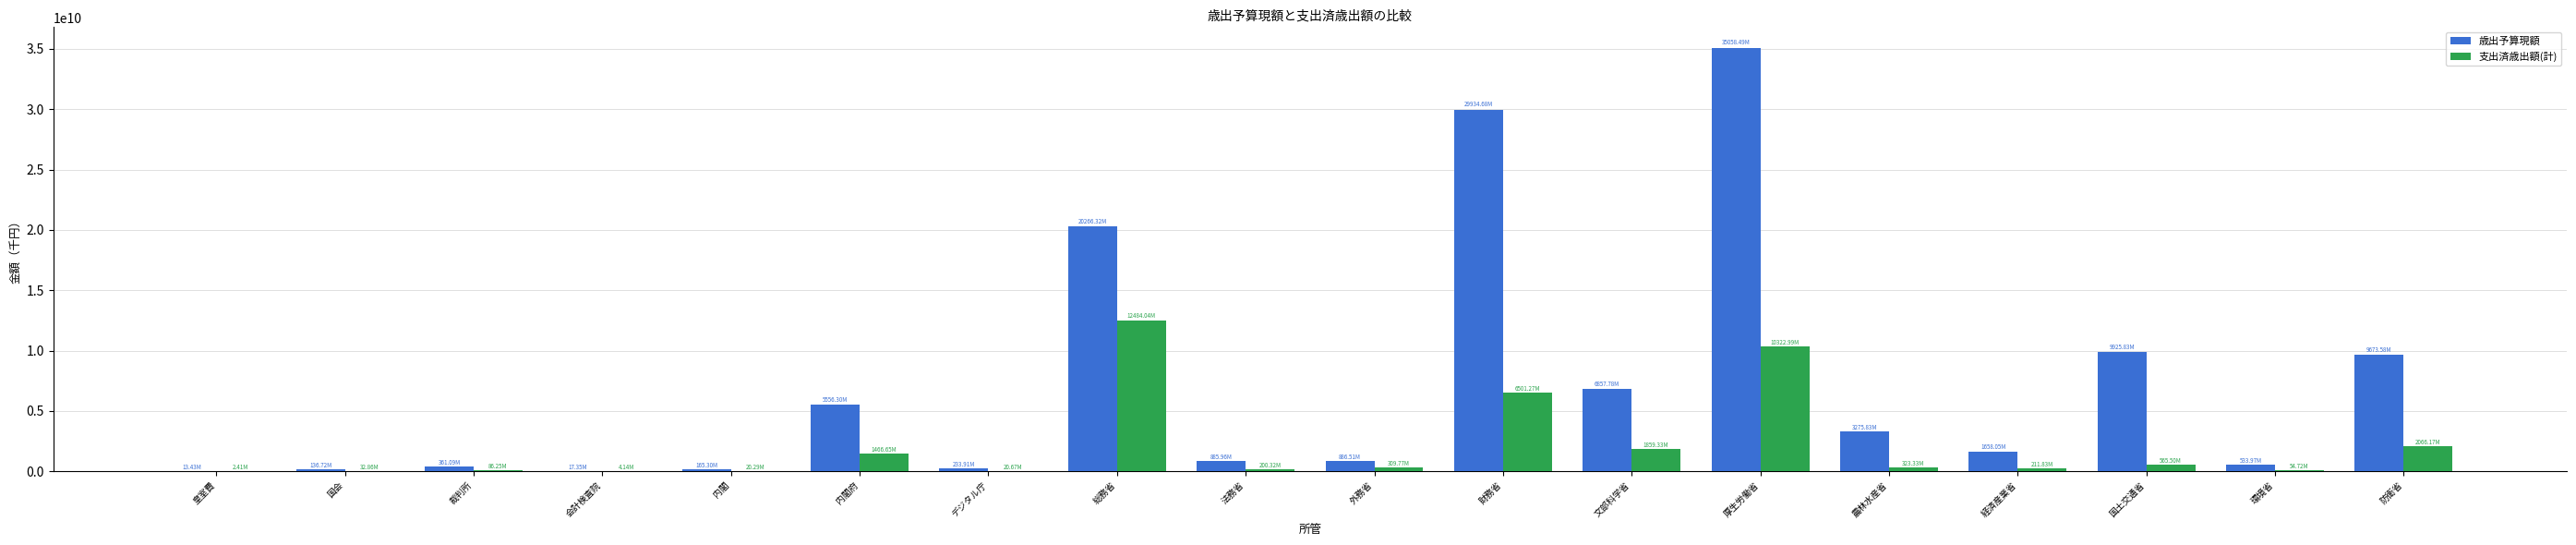

At which label is 歳出予算現額 closest to 17535959361?

総務省